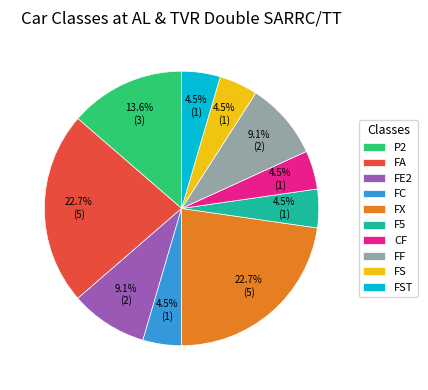

To the nearest percent, what is the average slice percentage?

10%